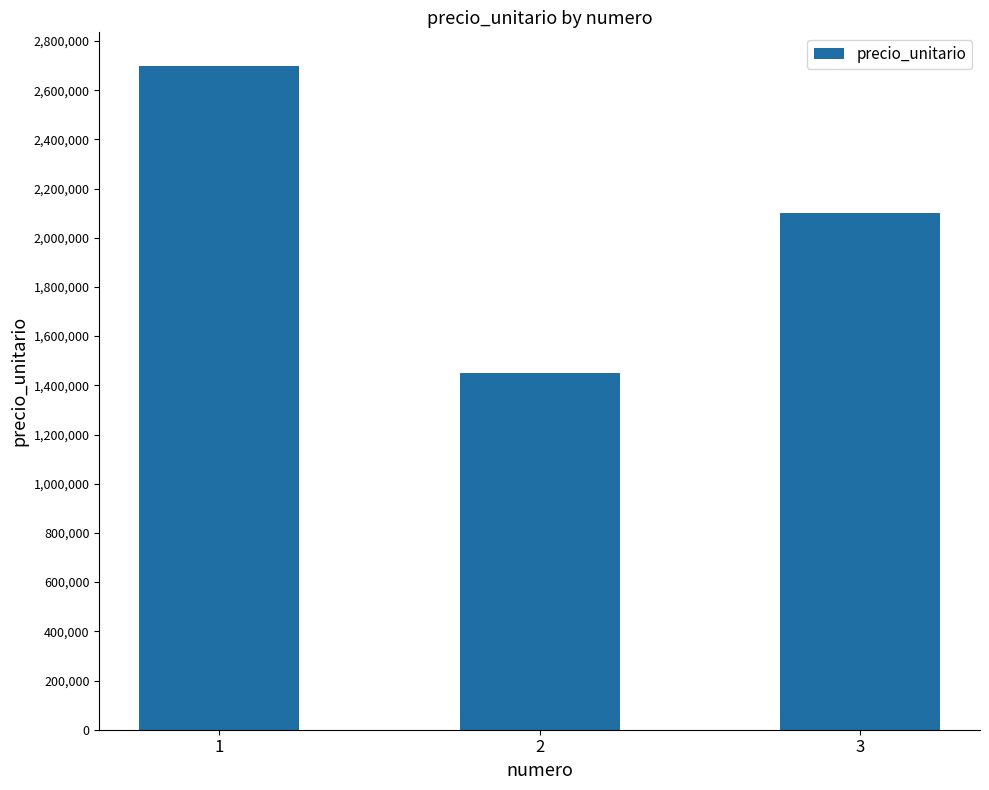

How many data points are less than 2100000?

1